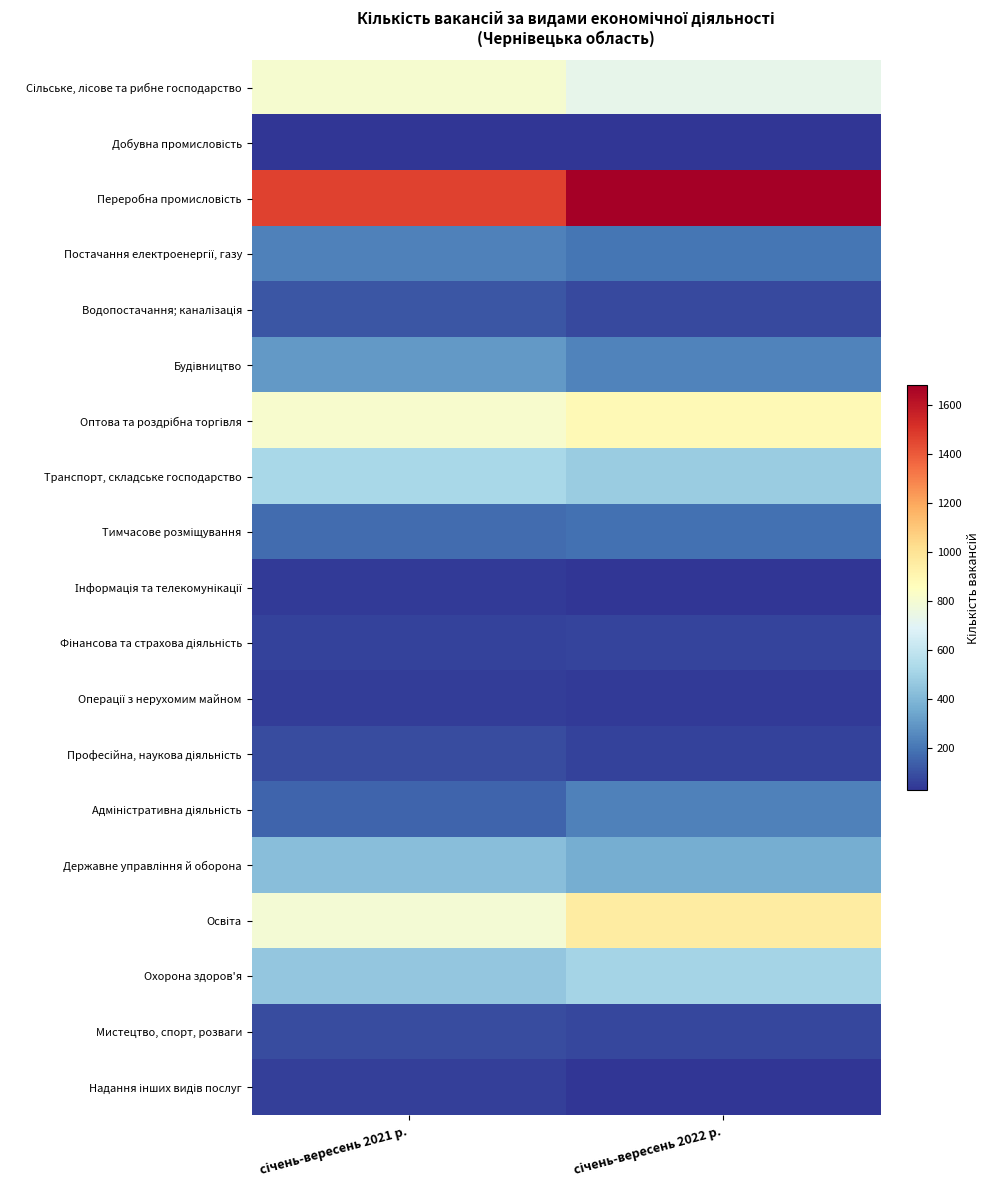

Between січень-вересень 2021 р. and січень-вересень 2022 р., which series saw the biggest shift?

Переробна промисловість